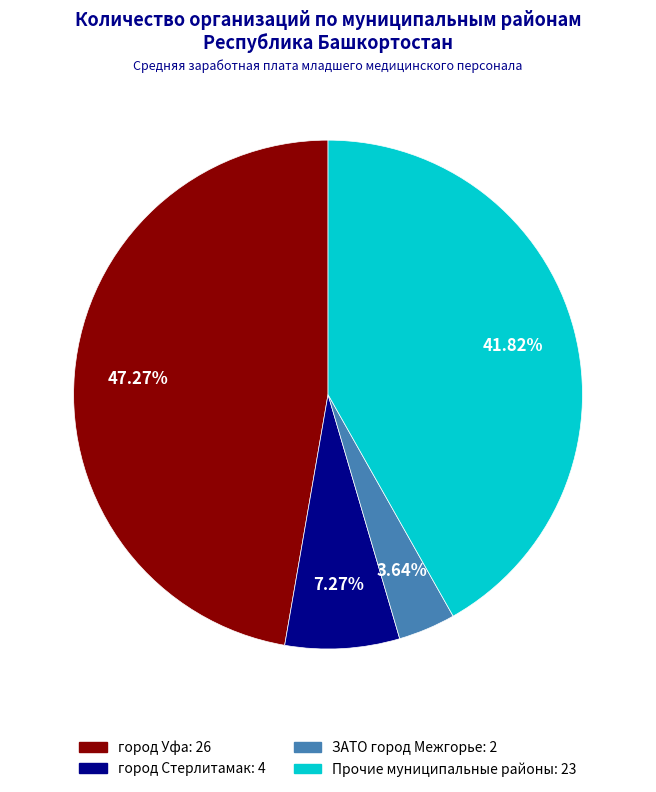

Does any single category account for the majority?

No